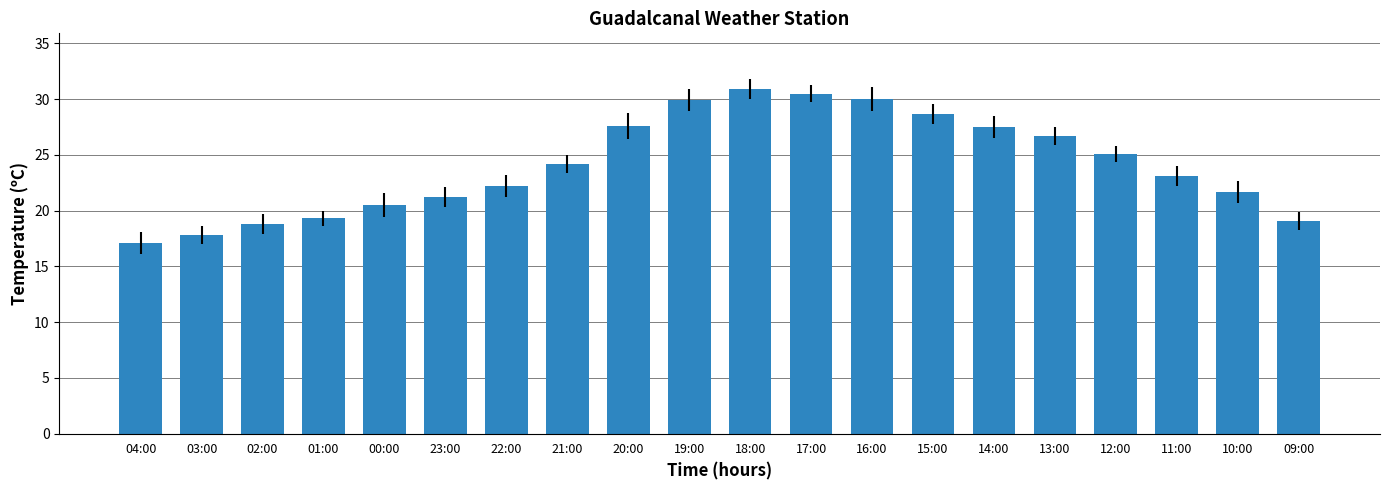

Count the number of data series in this chart.

1